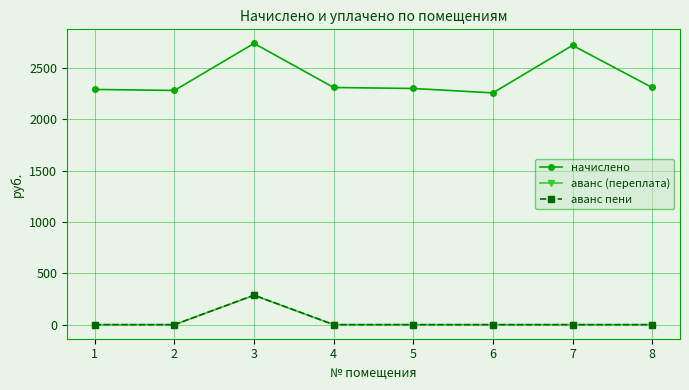

True or false: начислено and аванс пени cross at least once.

False